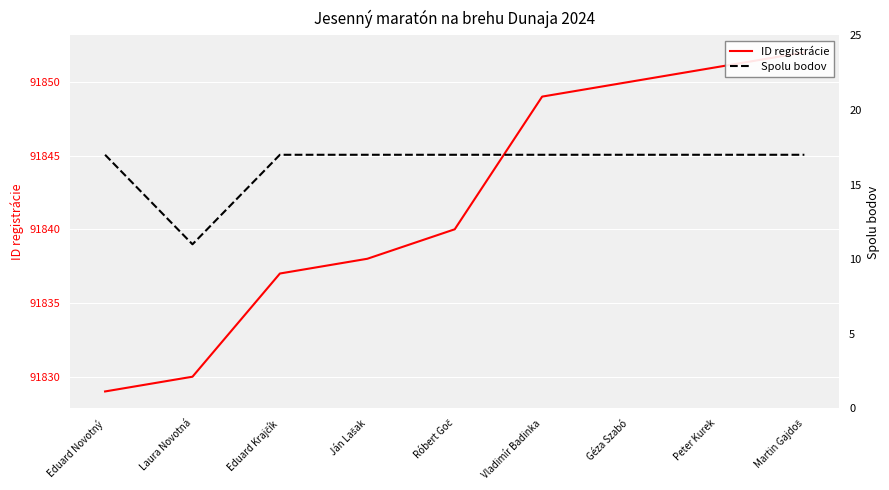

How many lines are shown in the chart?

2